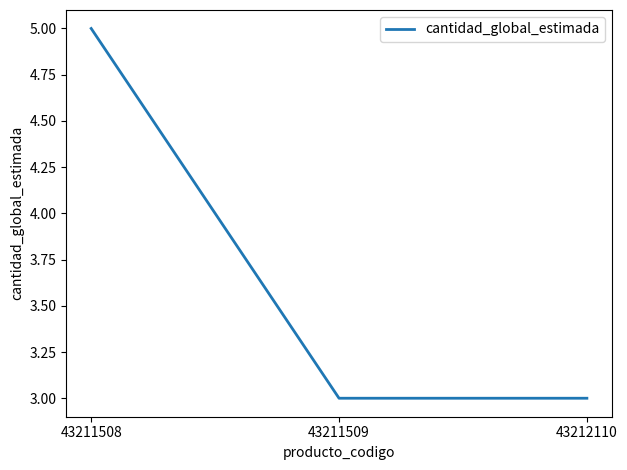

Count the number of data series in this chart.

1